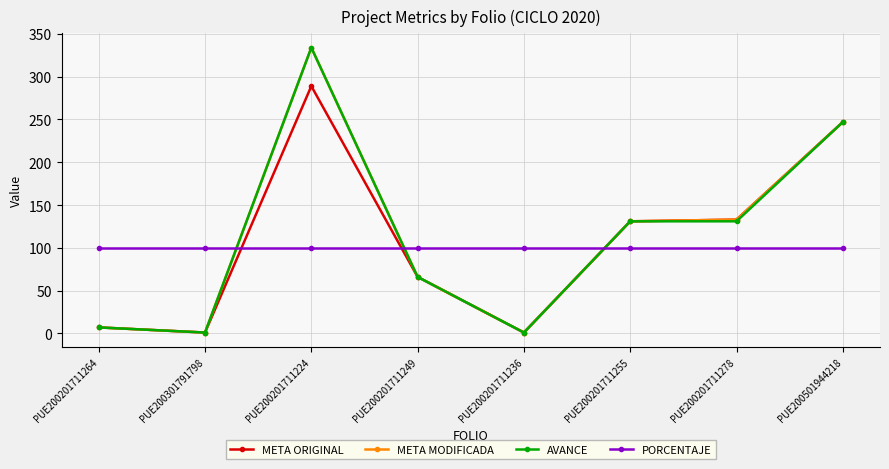

What are all the series names shown in the legend?

META ORIGINAL, META MODIFICADA, AVANCE, PORCENTAJE